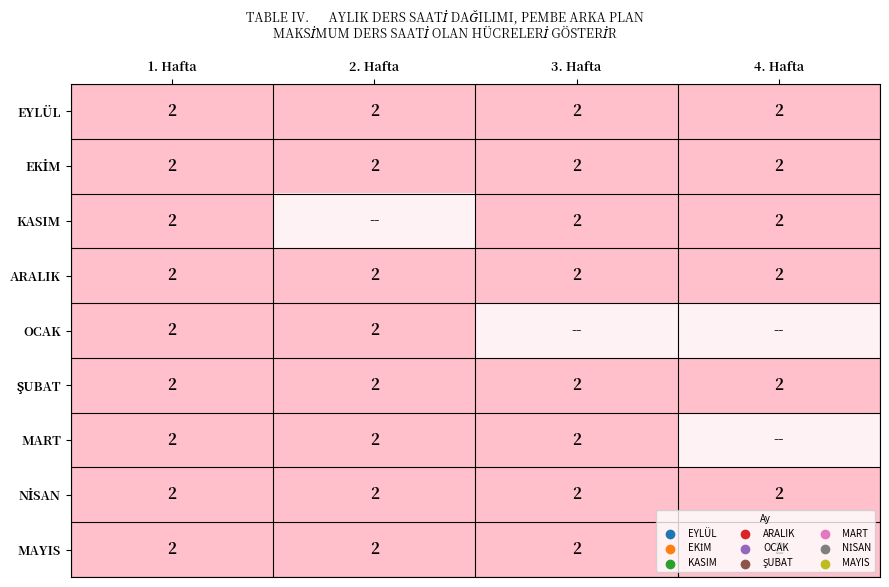

What is the greatest value displayed?

2